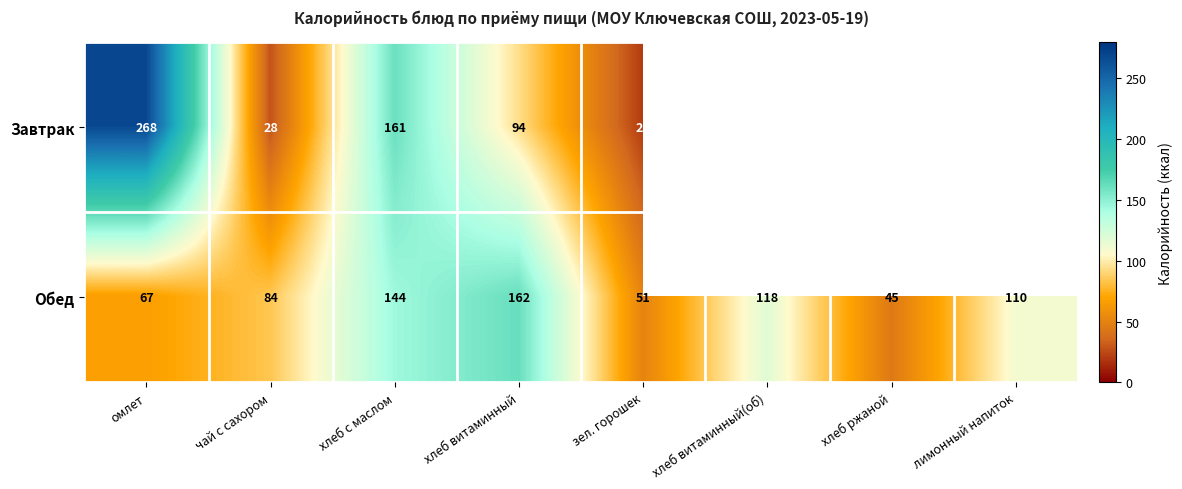

Rank the series at зел. горошек from lowest to highest value.

Завтрак, Обед